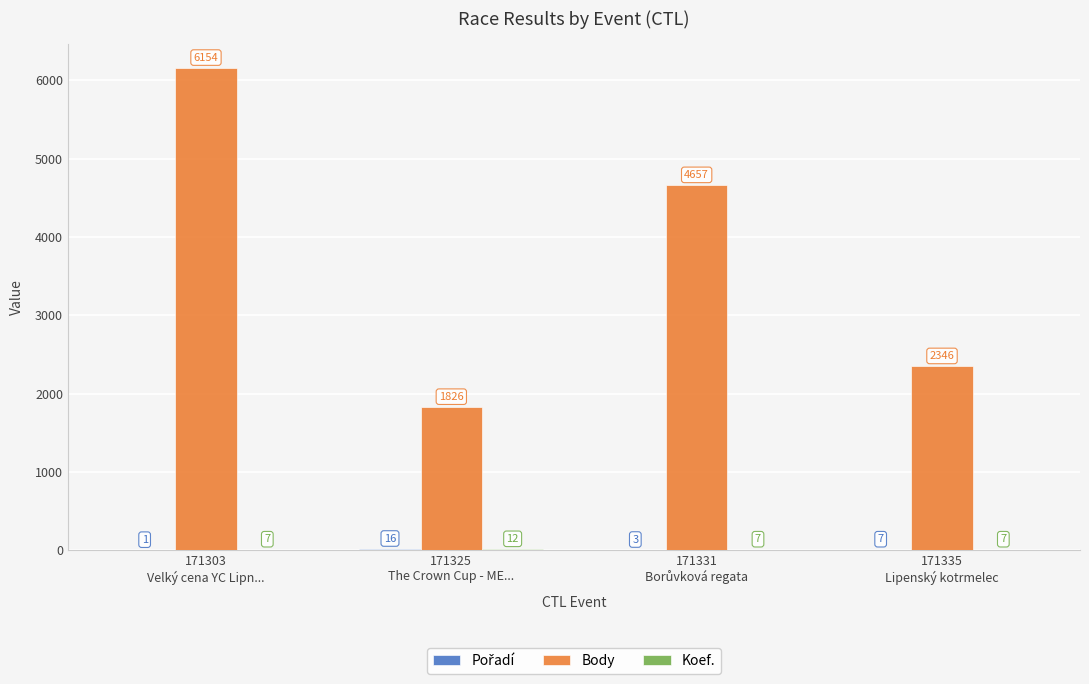

At which category does the chart reach its peak across all series?

171303
Velký cena YC Lipn...